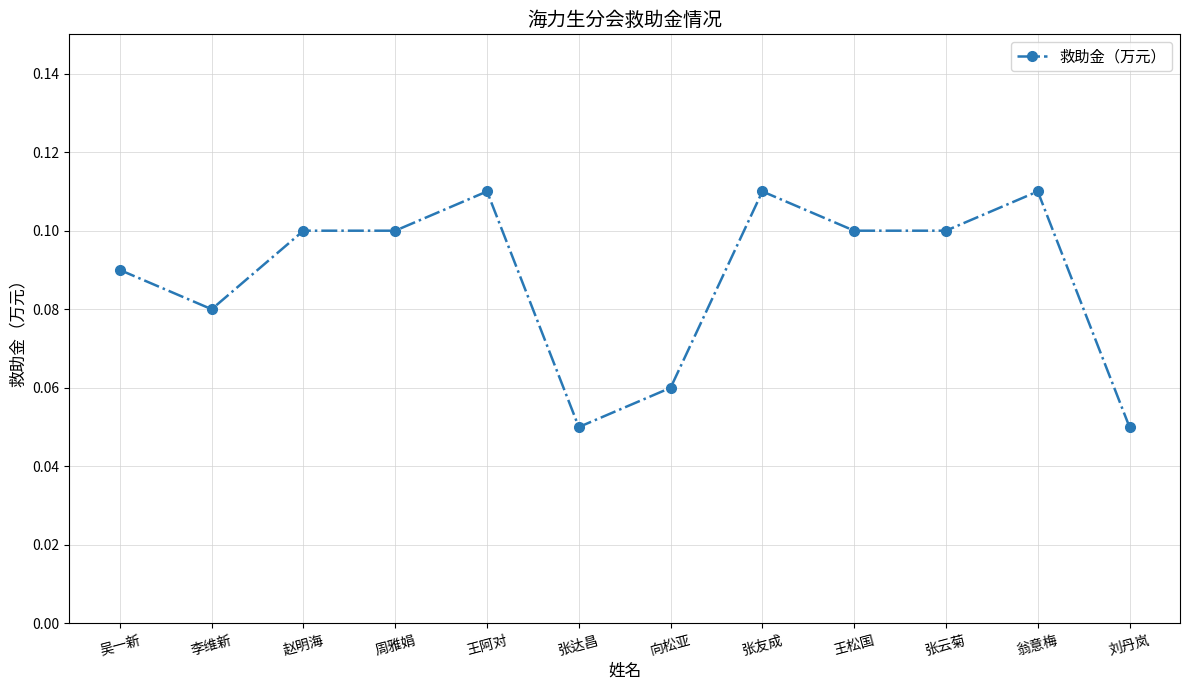

Between 李维新 and 周雅娟, which is larger?

周雅娟